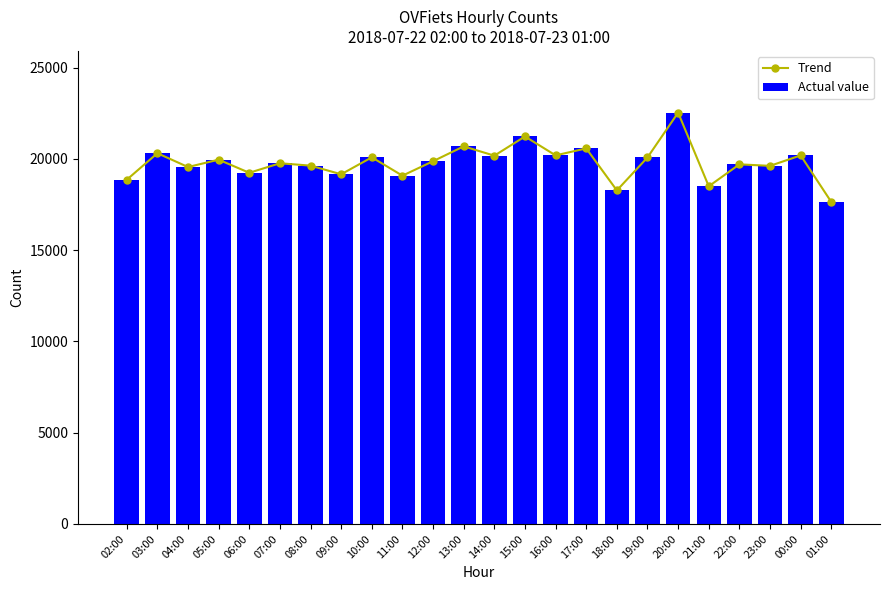

Read the Actual value value at 12:00.

19879